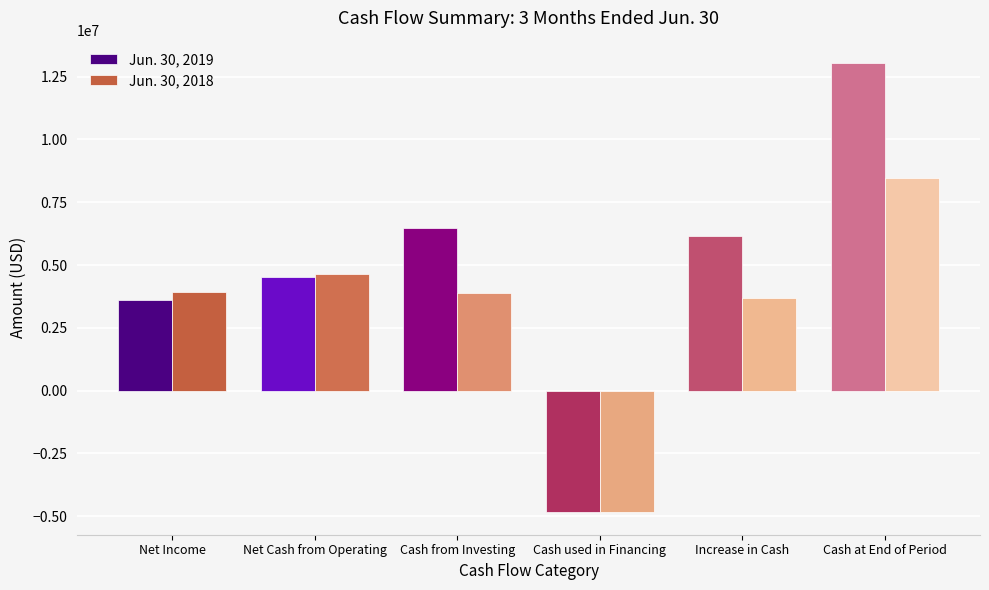

What is the label of the 1st bar from the left?

Net Income